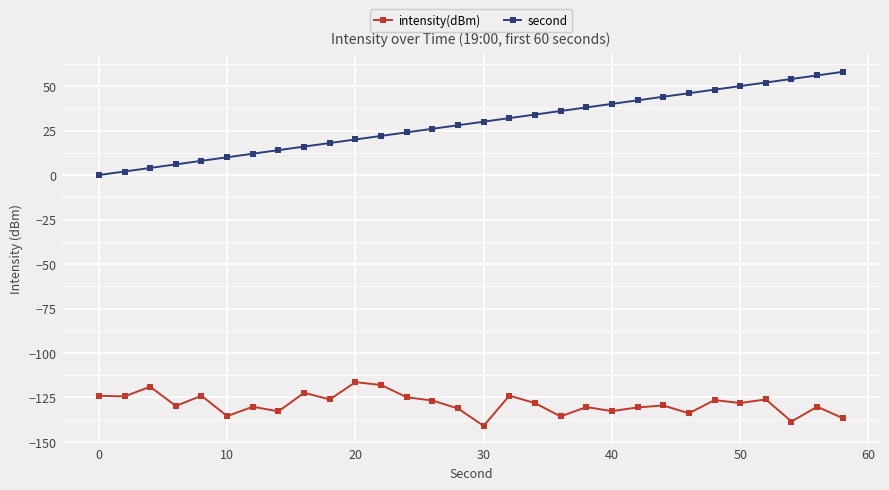

Which series has the largest total across all categories?

second